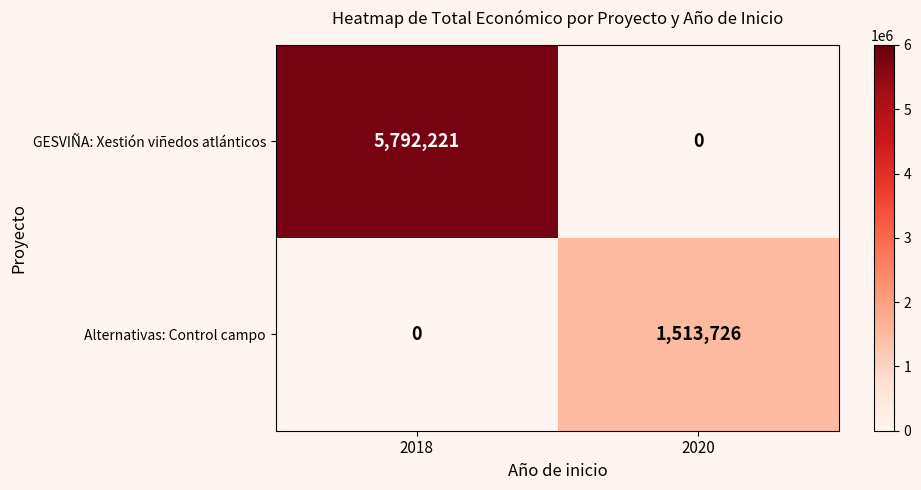

Between 2018 and 2020, which series saw the biggest shift?

GESVIÑA: Xestión viñedos atlánticos